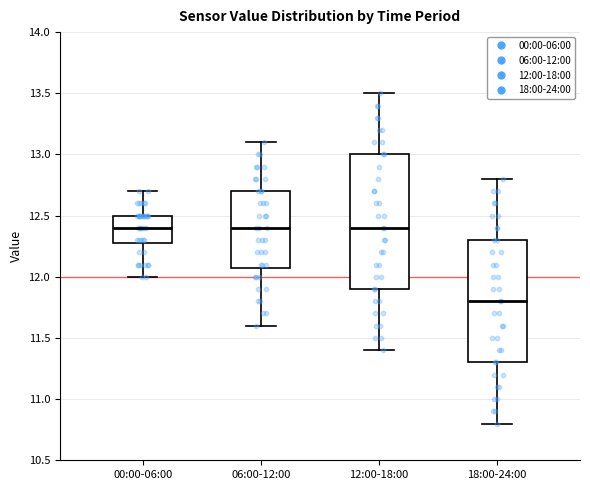

Which box's median line is the lowest?

18:00-24:00